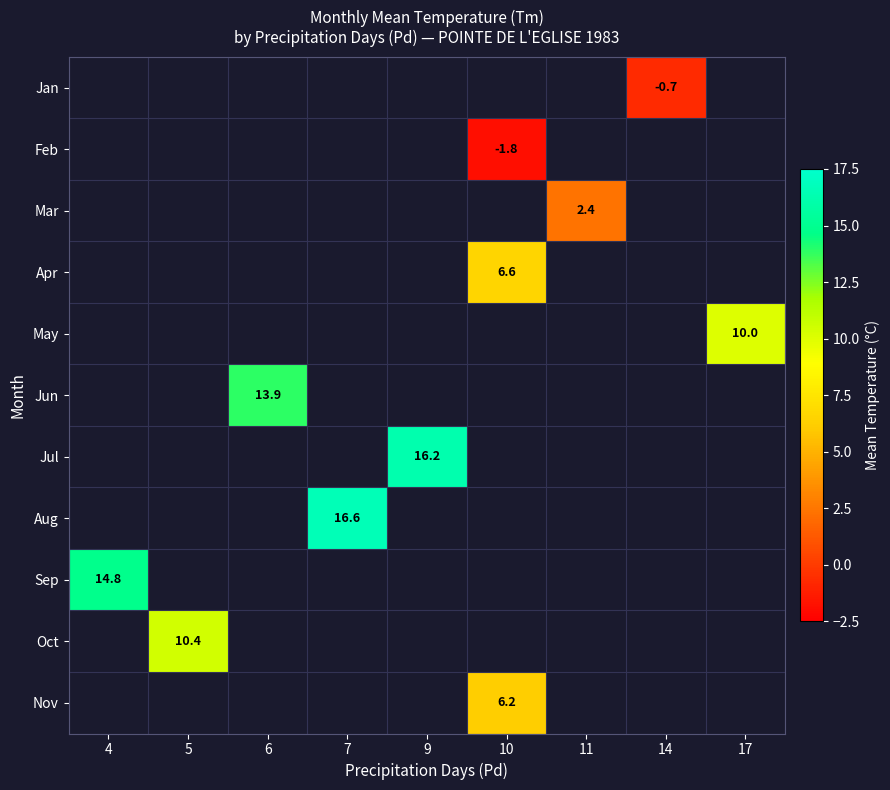

Count the number of categories in the chart.

9